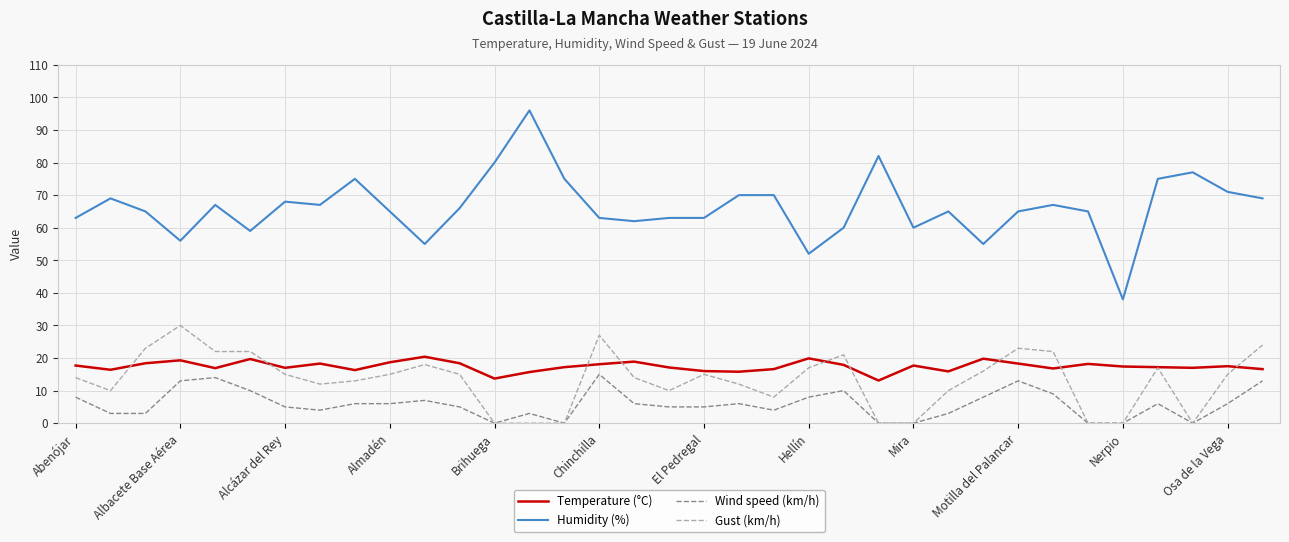

What is the maximum value for Gust (km/h)?

30.0